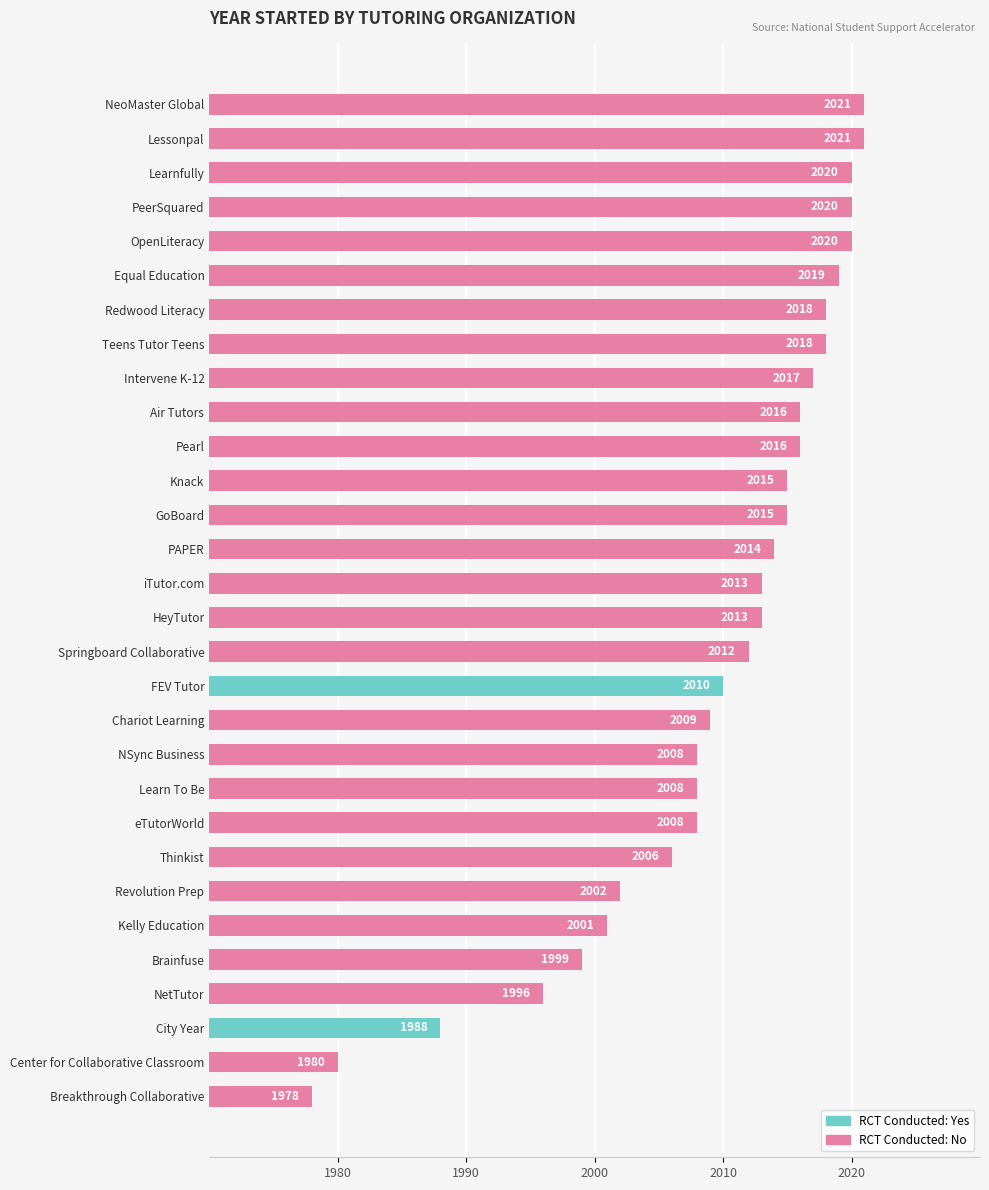

Reading bottom to top, what are all the values shown in this chart?

Breakthrough Collaborative=1978	Center for Collaborative Classroom=1980	City Year=1988	NetTutor=1996	Brainfuse=1999	Kelly Education=2001	Revolution Prep=2002	Thinkist=2006	eTutorWorld=2008	Learn To Be=2008	NSync Business=2008	Chariot Learning=2009	FEV Tutor=2010	Springboard Collaborative=2012	HeyTutor=2013	iTutor.com=2013	PAPER=2014	GoBoard=2015	Knack=2015	Pearl=2016	Air Tutors=2016	Intervene K-12=2017	Teens Tutor Teens=2018	Redwood Literacy=2018	Equal Education=2019	OpenLiteracy=2020	PeerSquared=2020	Learnfully=2020	Lessonpal=2021	NeoMaster Global=2021